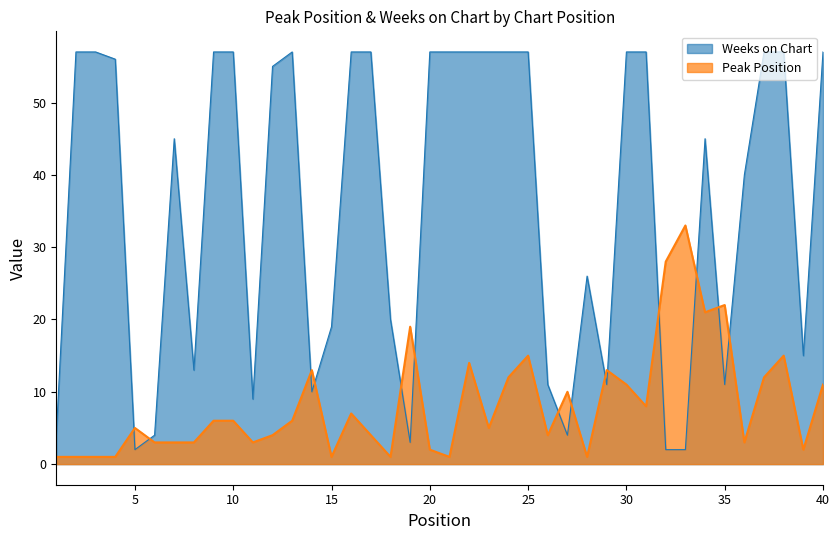

What is the difference between the maximum and minimum values in the Peak Position series?

32